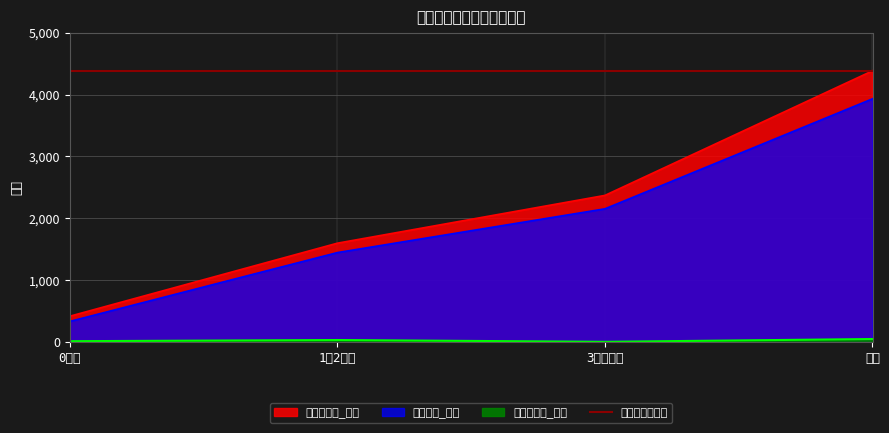

Which series has the largest total across all categories?

利用定員数_実績